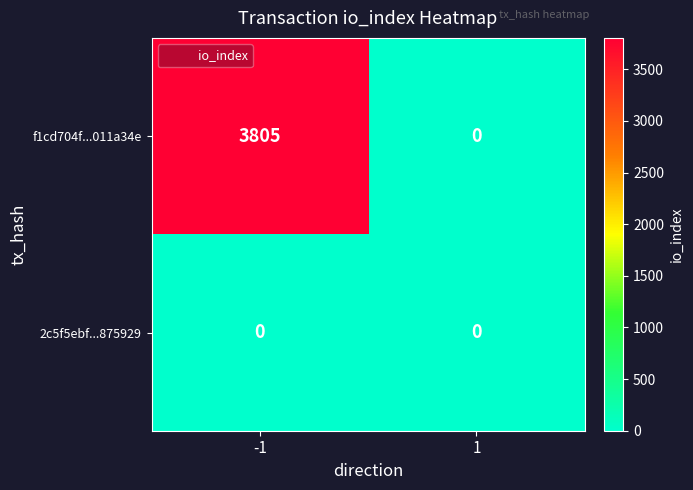

The value of f1cd704f...011a34e at -1 is 6608. True or false?

False